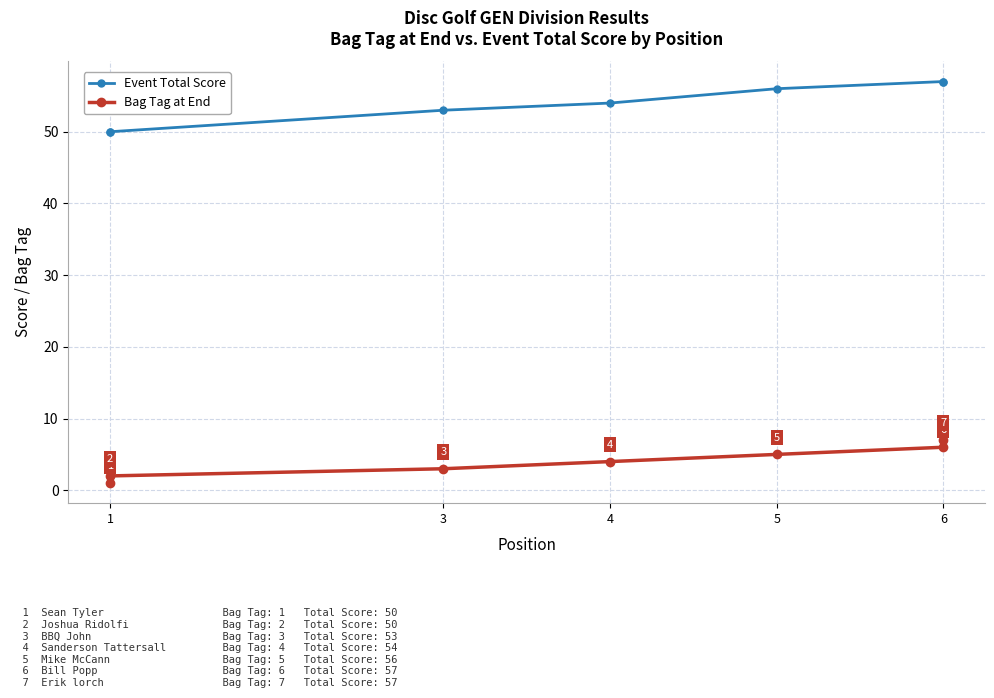

Does the chart display data point markers on the line(s)?

Yes